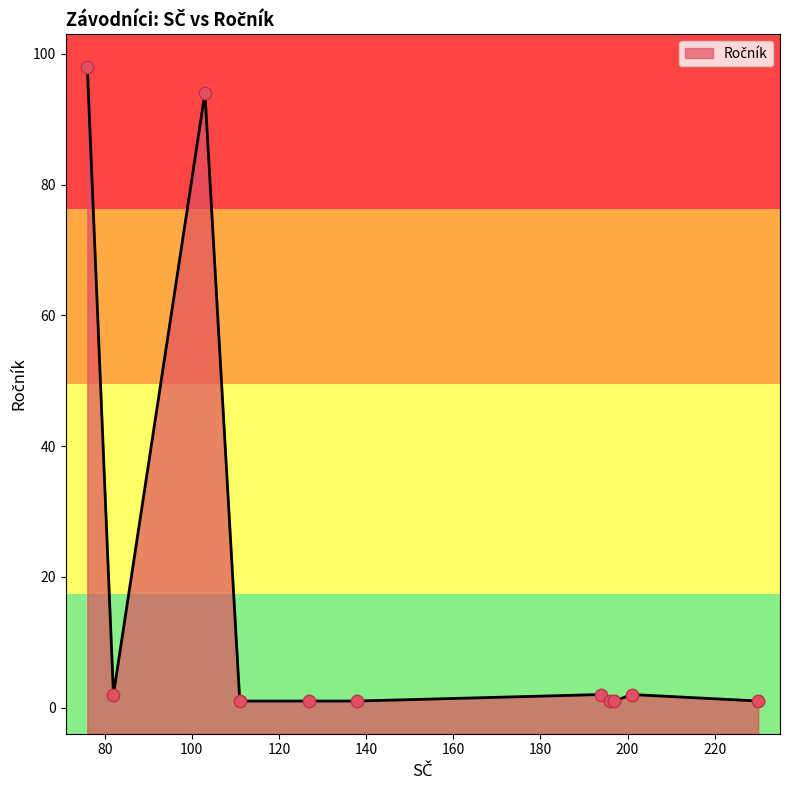

Between 194 and 127, which is larger?

194